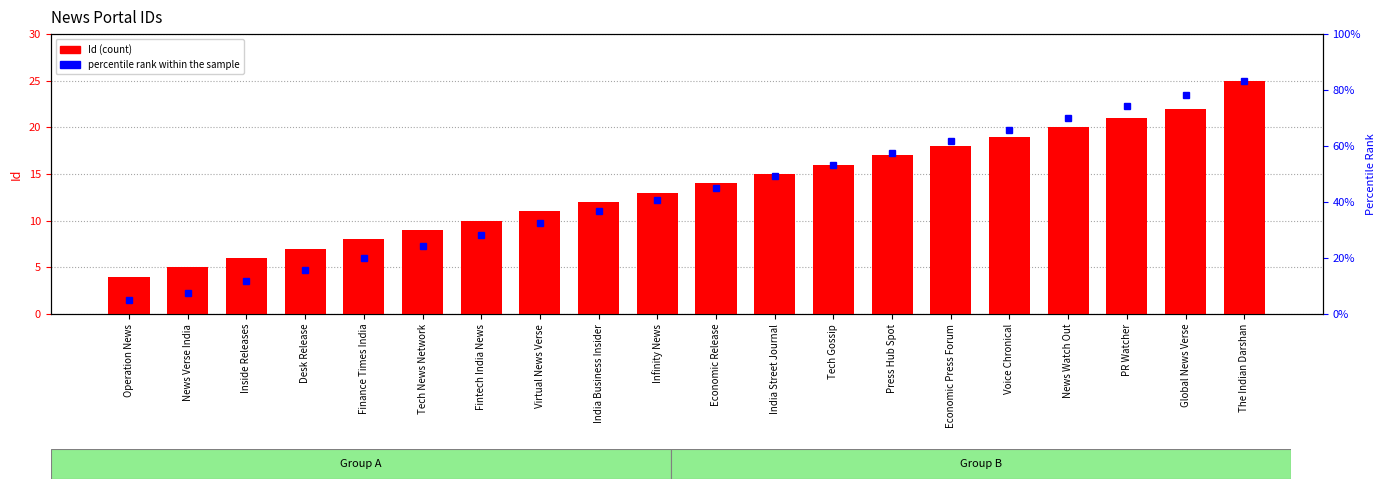

Between Tech Gossip and Voice Chronical, which is larger?

Voice Chronical